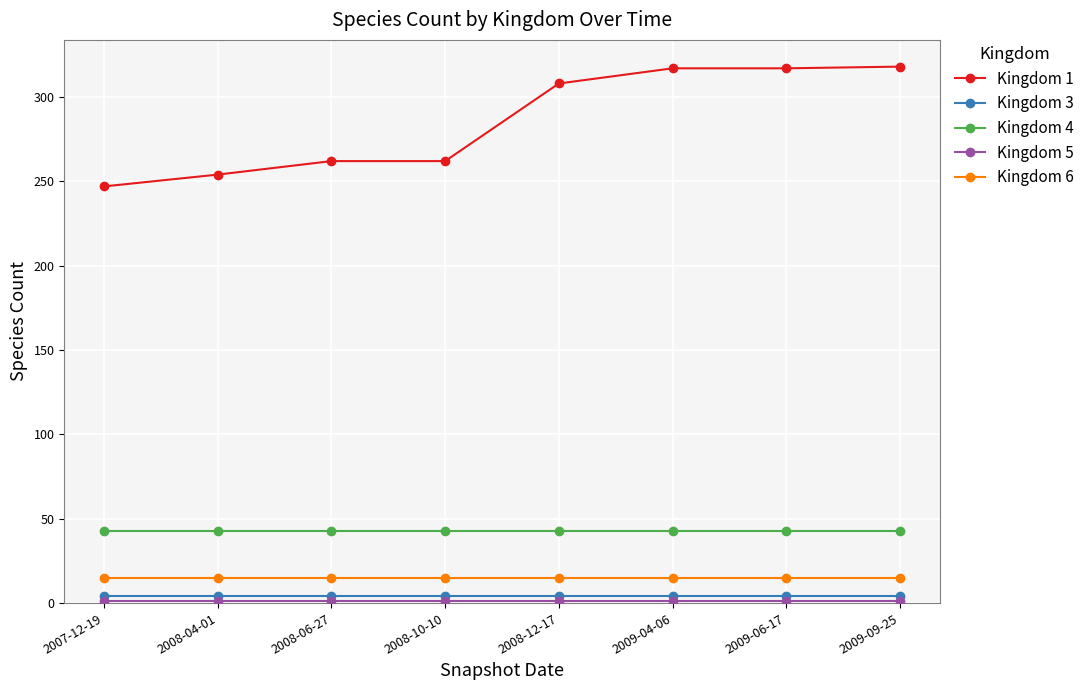

True or false: Kingdom 4 and Kingdom 1 intersect in this chart.

False